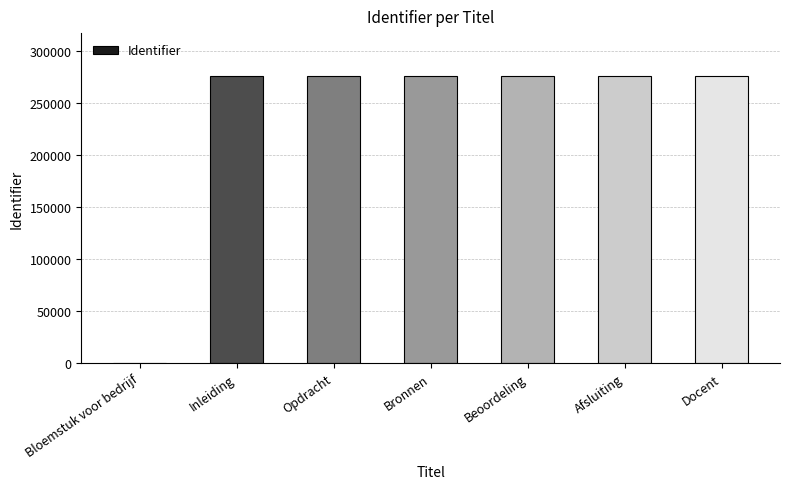

What is the greatest value displayed?

275709